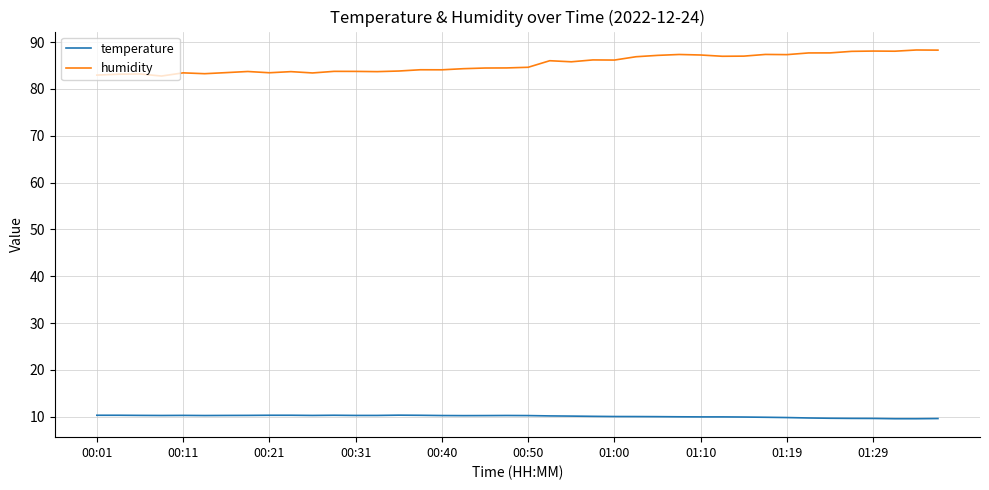

What is the difference between the maximum and minimum values in the humidity series?

5.6